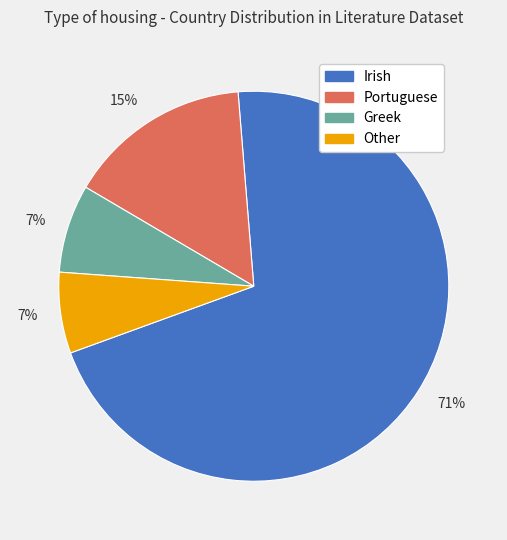

To the nearest percent, what is the difference between the largest and smallest slice percentages?

64%